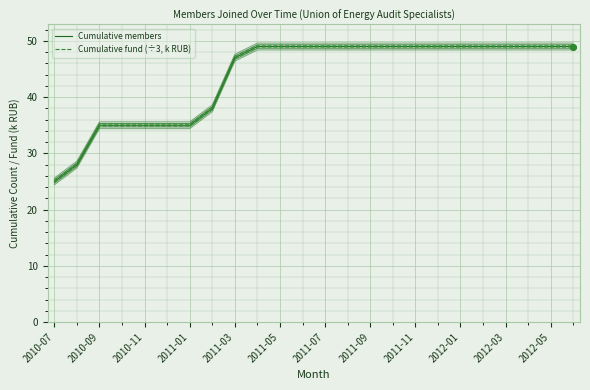

At how many categories does at least one series exceed 33?

22